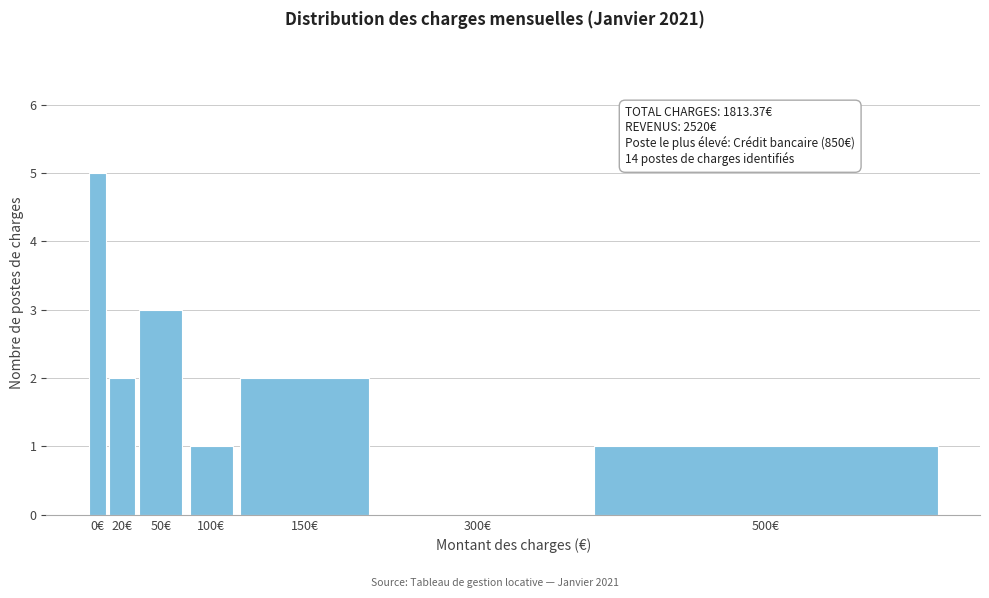

Reading left to right, transcribe all the data shown in this chart.

0€=5	20€=2	50€=3	100€=1	150€=2	300€=0	500€=1